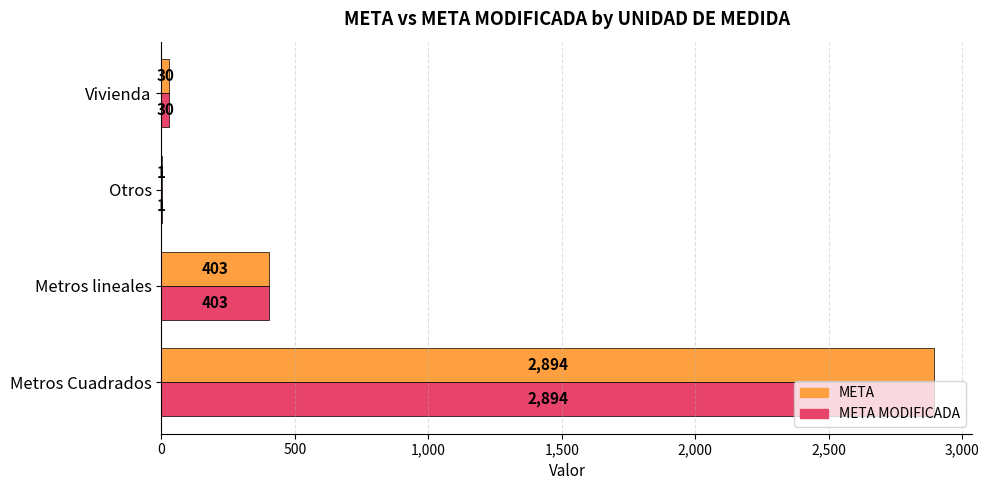

True or false: META MODIFICADA has a value of 2894 at Metros Cuadrados.

True